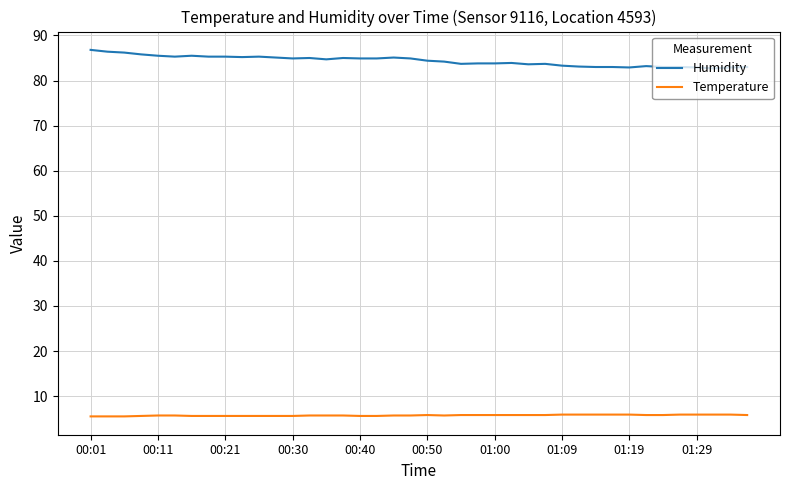

True or false: Humidity and Temperature cross at least once.

False